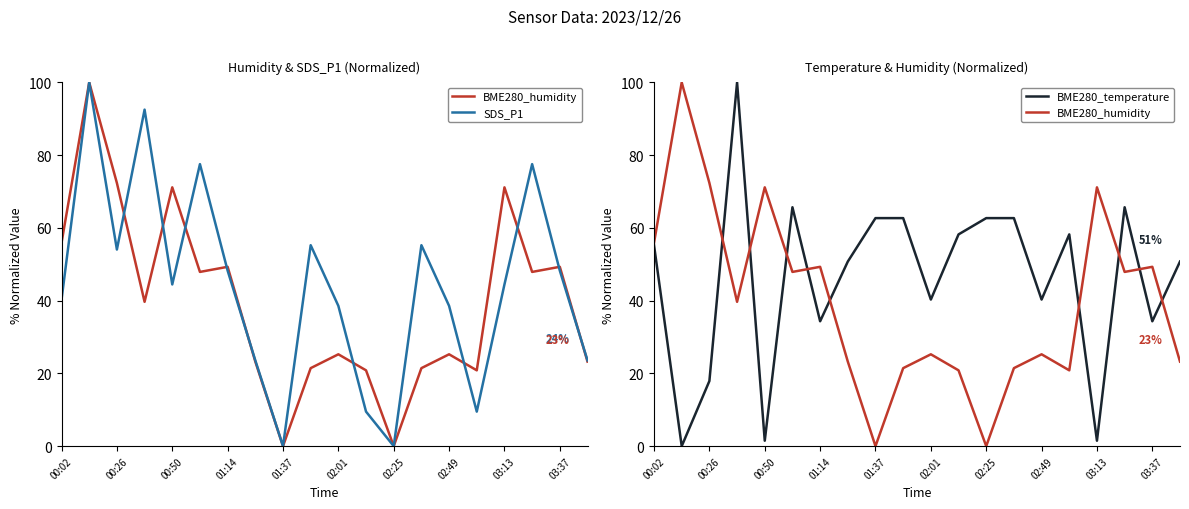

What value does the BME280_humidity series have at 03:37?

49.3